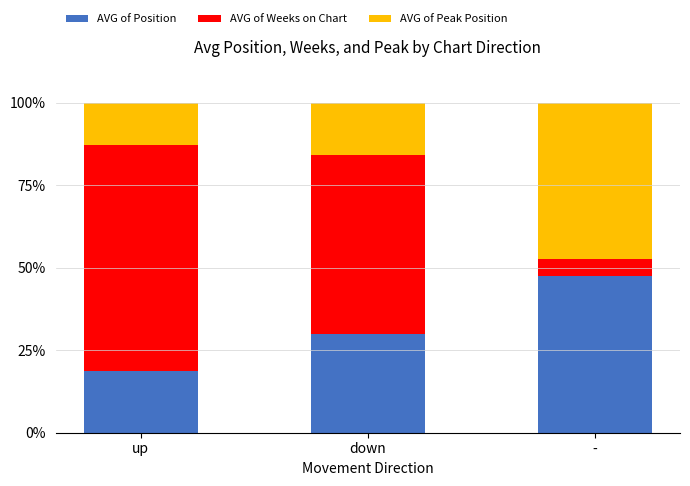

What is the maximum value for AVG of Position?

47.4